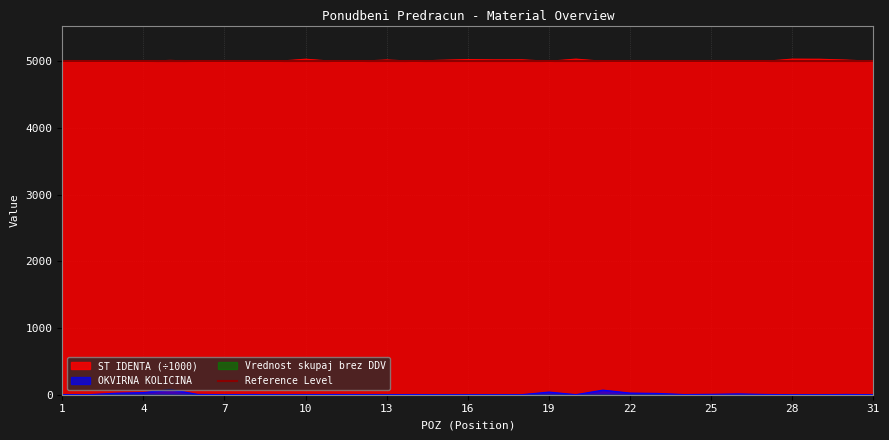

True or false: OKVIRNA KOLICINA and ST IDENTA intersect in this chart.

False